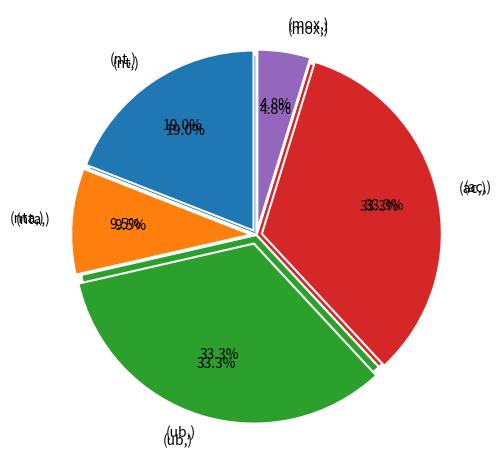

Does ub(K,4) account for over 50% of the chart?

No